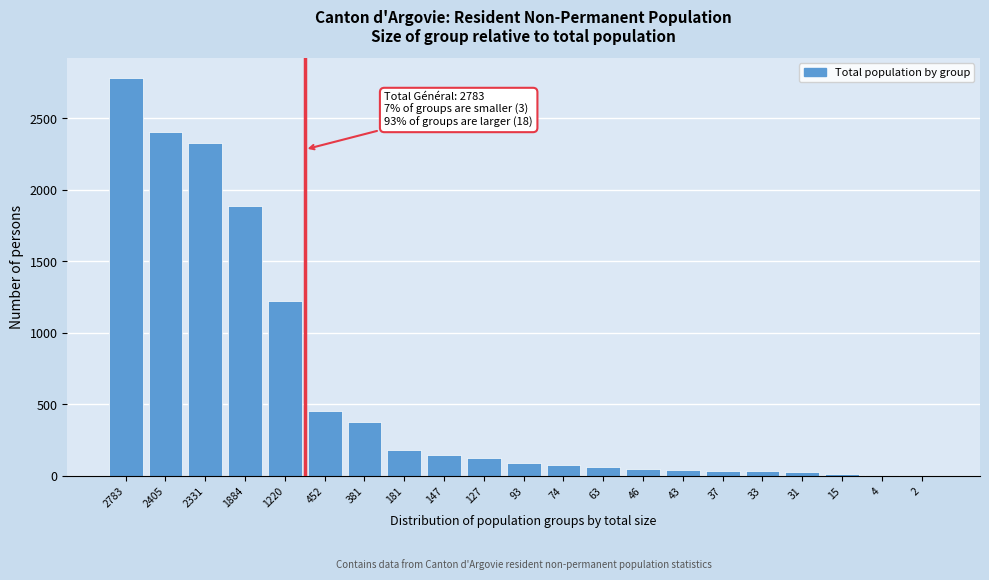

What is the sum of all values?

12352